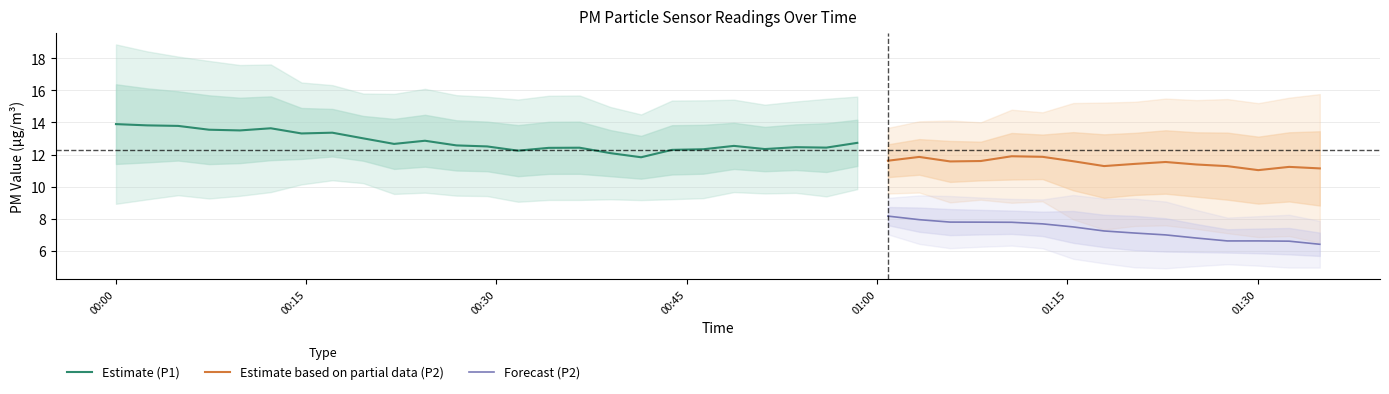

What is the minimum value for Estimate based on partial data (P2)?

11.0